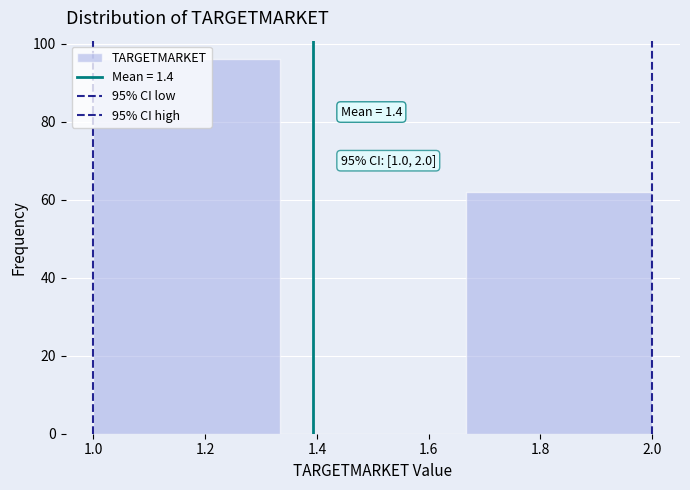

Over which range of the x-axis is the bar tallest?

1.00 to 1.34